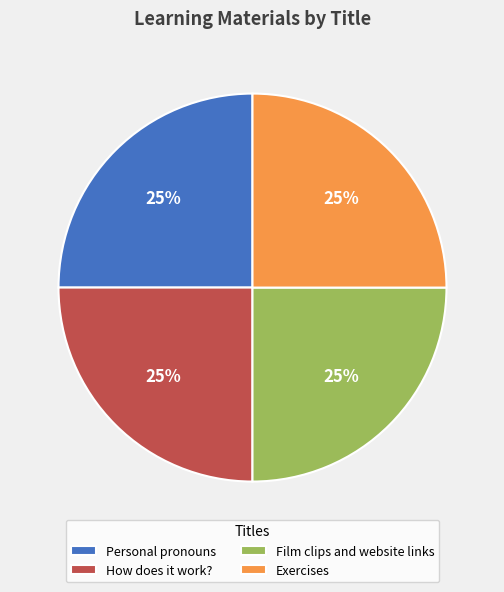

What is the ratio of the value at Film clips and website links to the value at Personal pronouns?

1.0